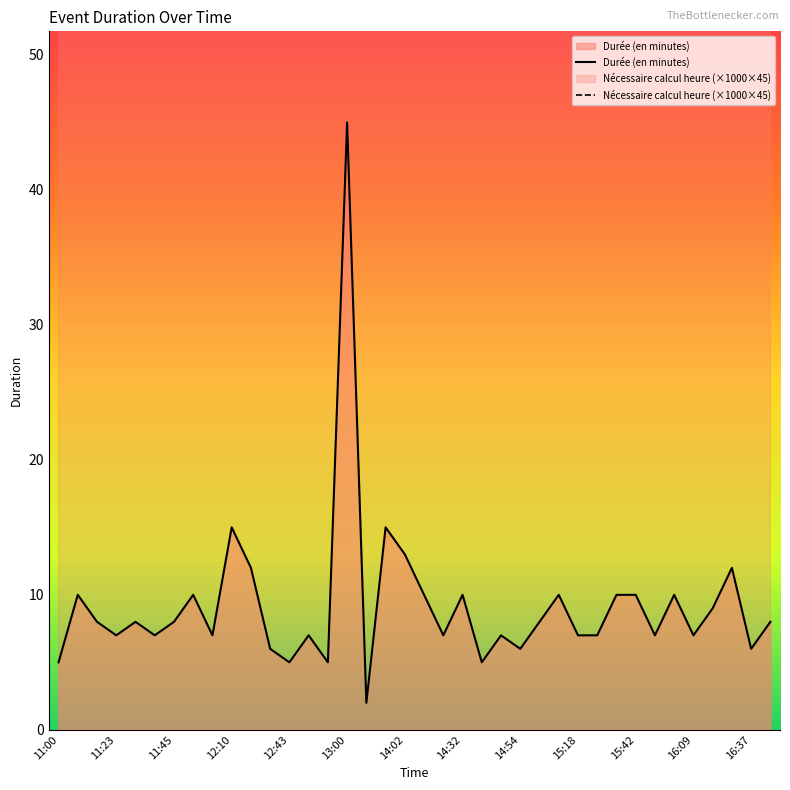

What is the sum of all Durée (en minutes) values?

351